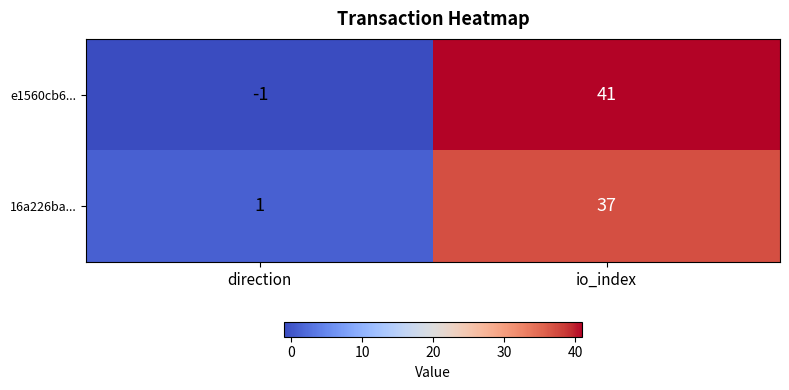

Reading left to right, transcribe all the data shown in this chart.

e1560cb6...: direction=-1	io_index=41
16a226ba...: direction=1	io_index=37